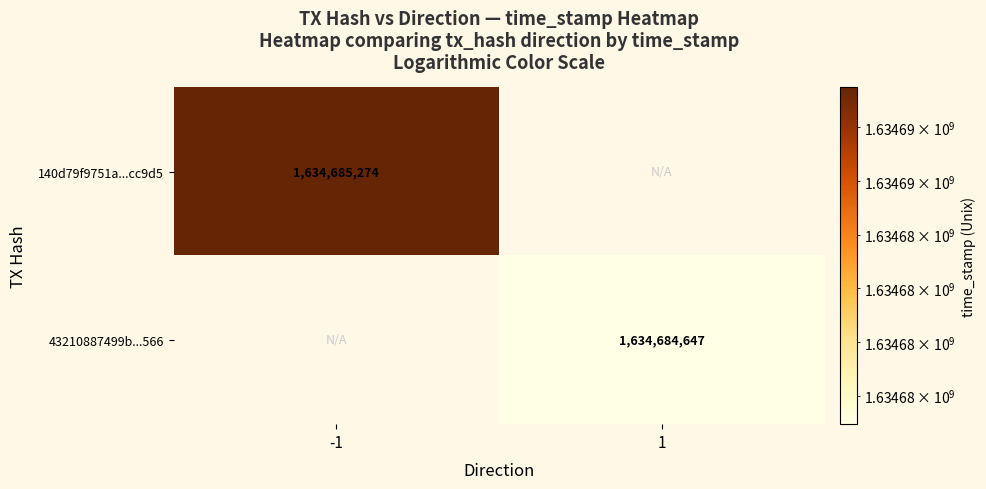

Is the value of 43210887499b...566 at 1 greater than the value of 140d79f9751a...cc9d5 at -1?

No